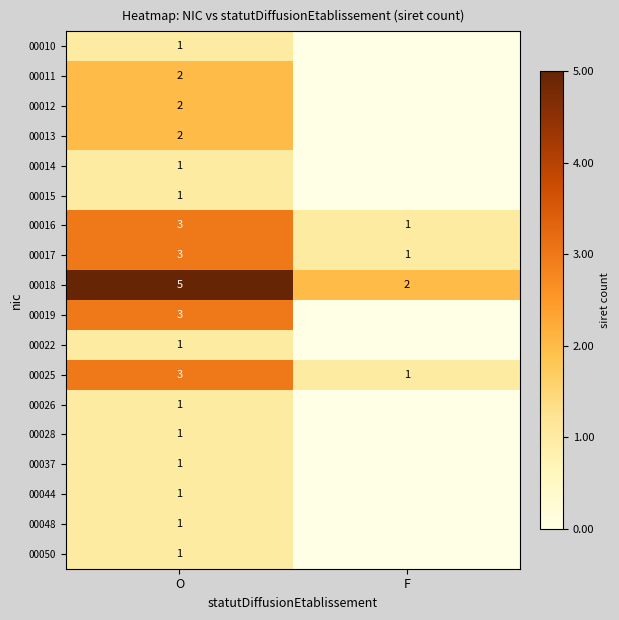

True or false: 00016 has a value of 3 at O.

True